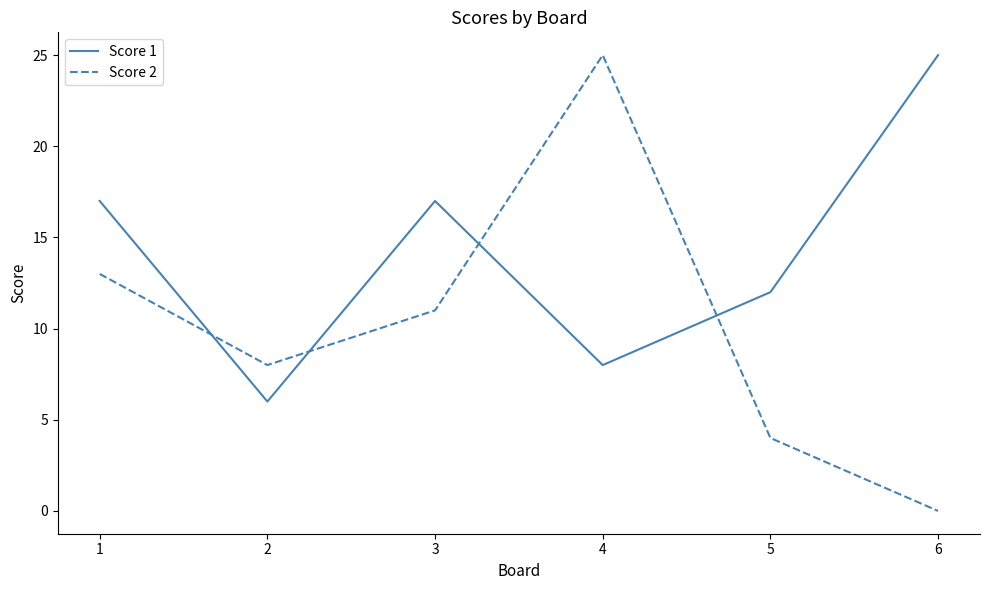

The Score 1 series shows 5 at 4. True or false?

False